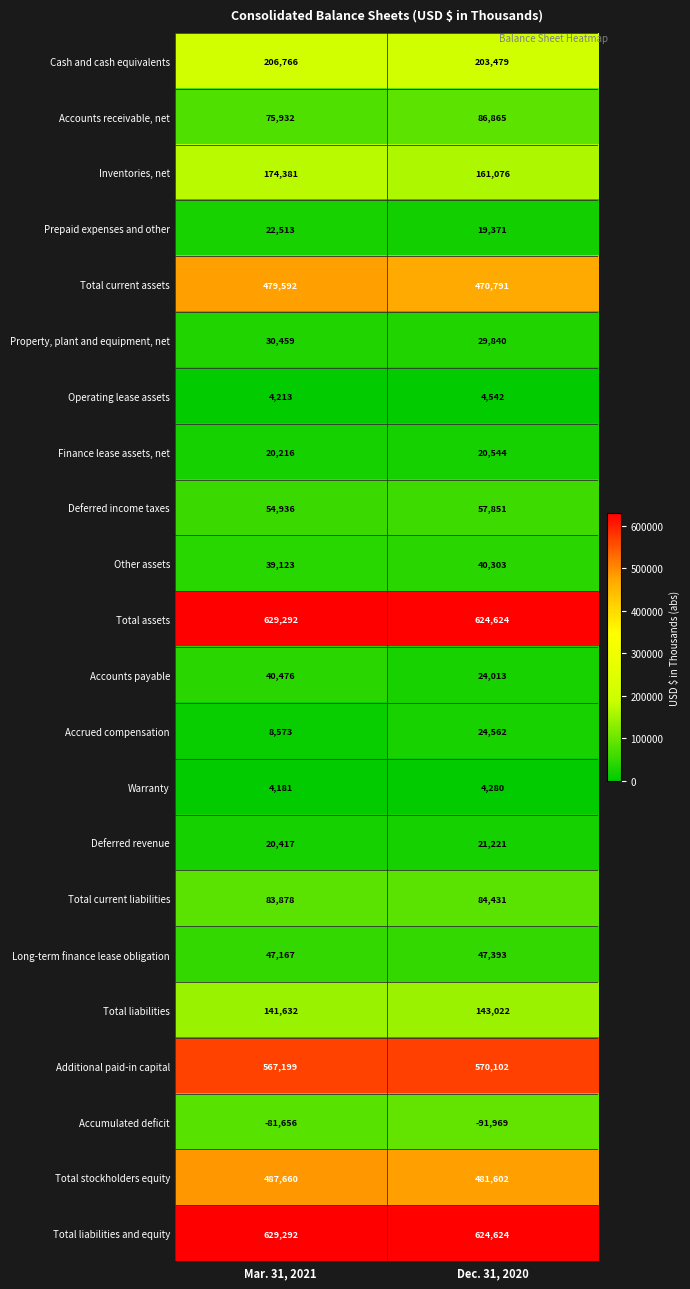

What is the difference between the maximum and minimum values in the Accounts payable series?

16463